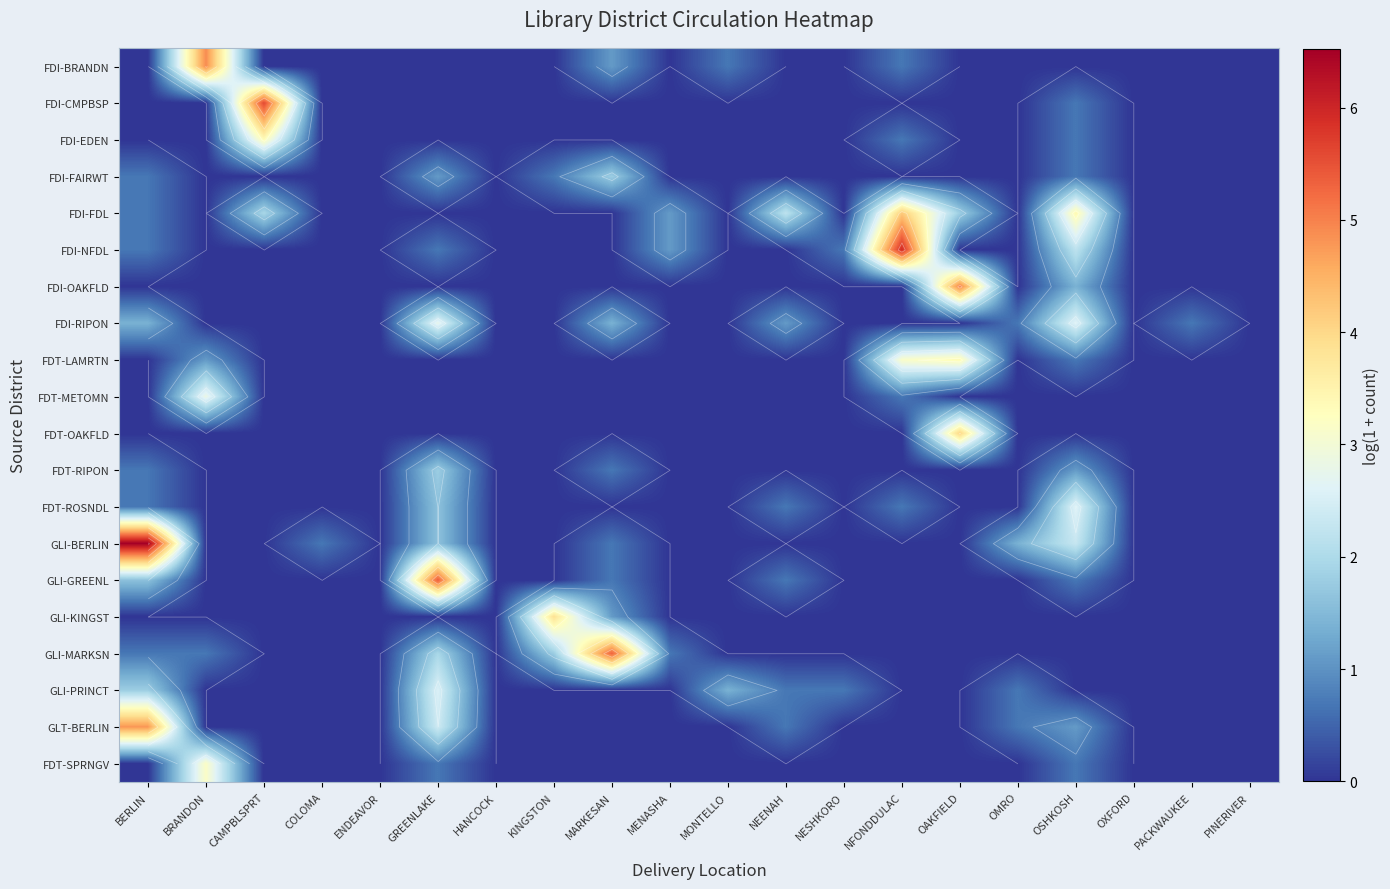

Where is FDI-FDL nearest to the value 2?

CAMPBLSPRT